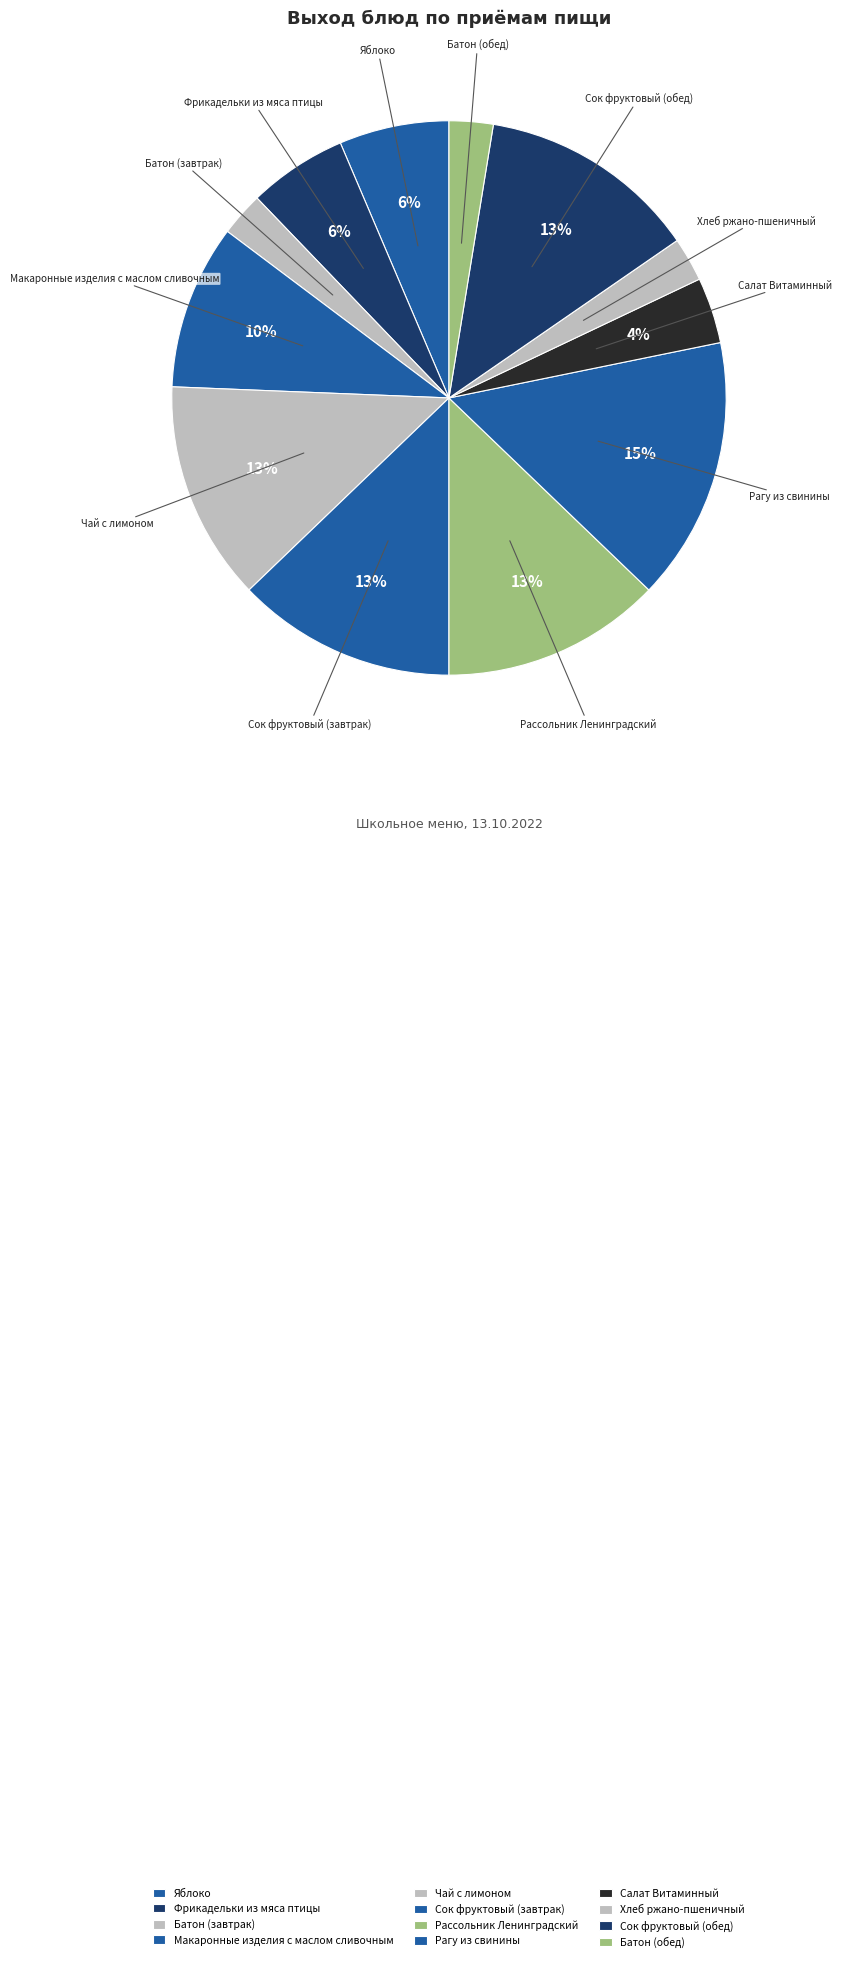

To the nearest percent, what is the average slice percentage?

8%